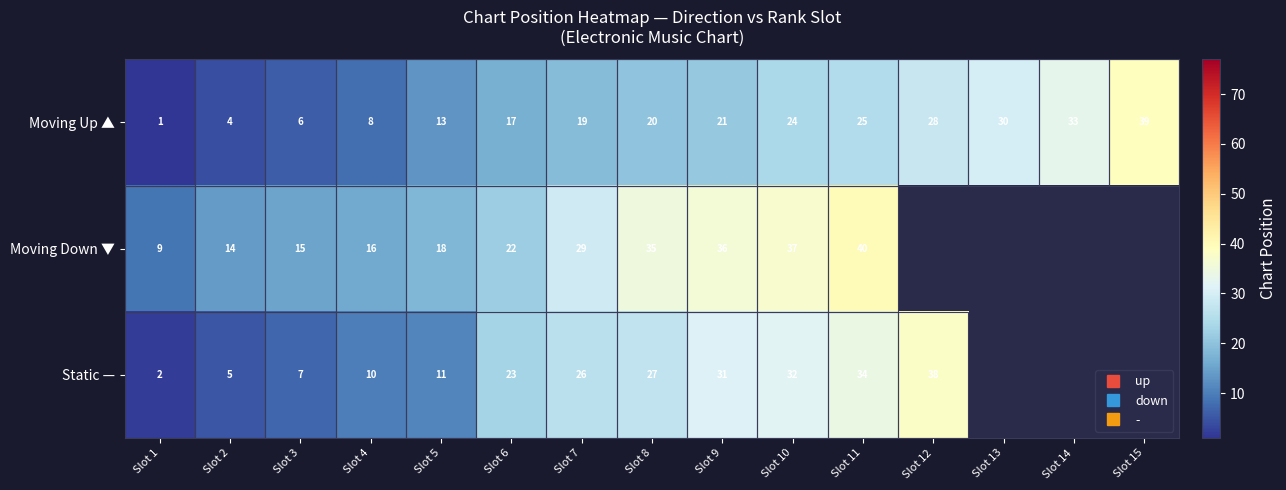

Which series changed the most between Slot 5 and Slot 9?

Static —